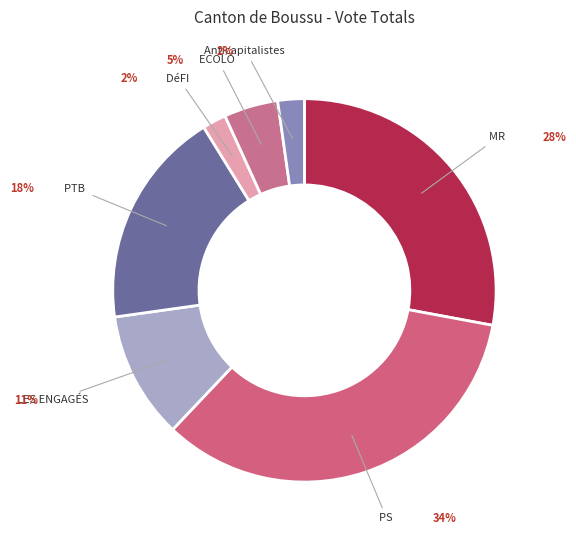

Which category has the biggest portion of the pie?

PS